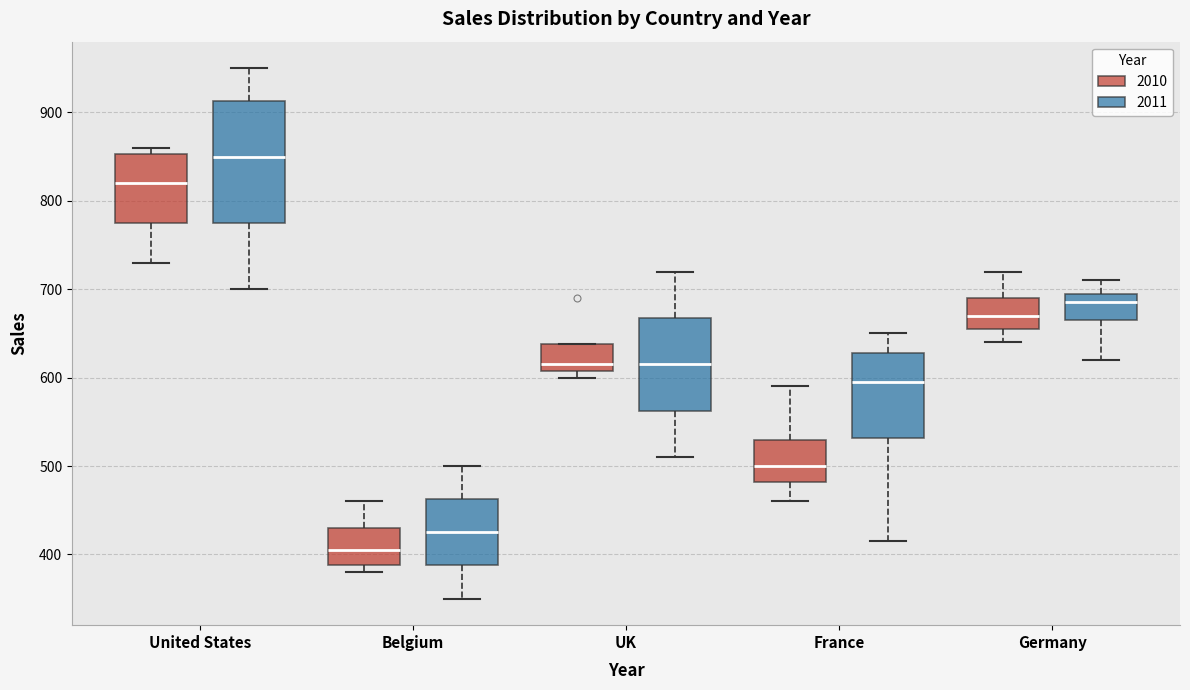

Which box's median line is the highest?

United States (2011)